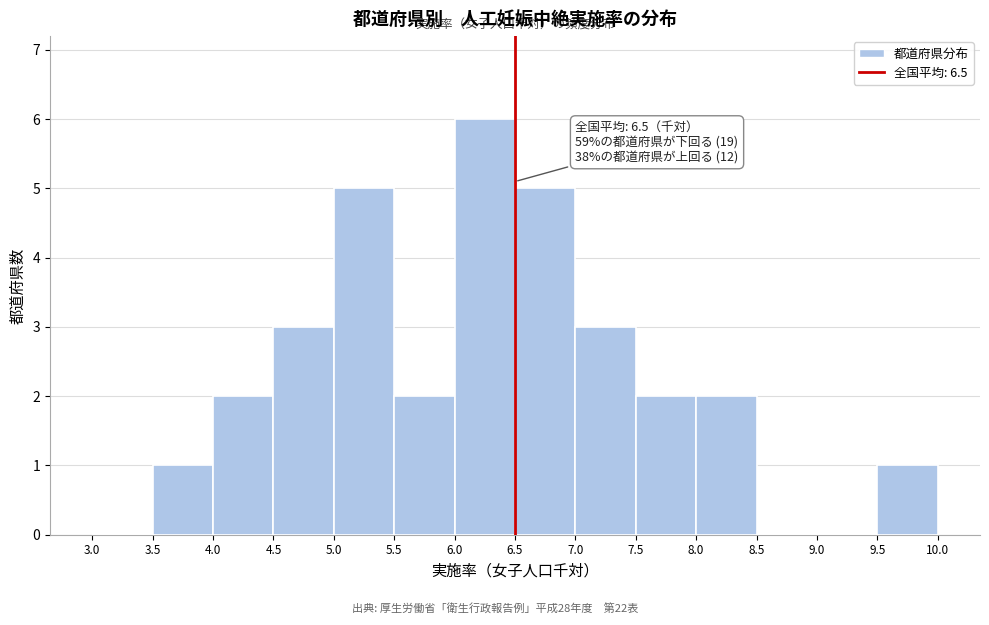

Which range on the x-axis has the tallest bar?

6.0 to 6.5